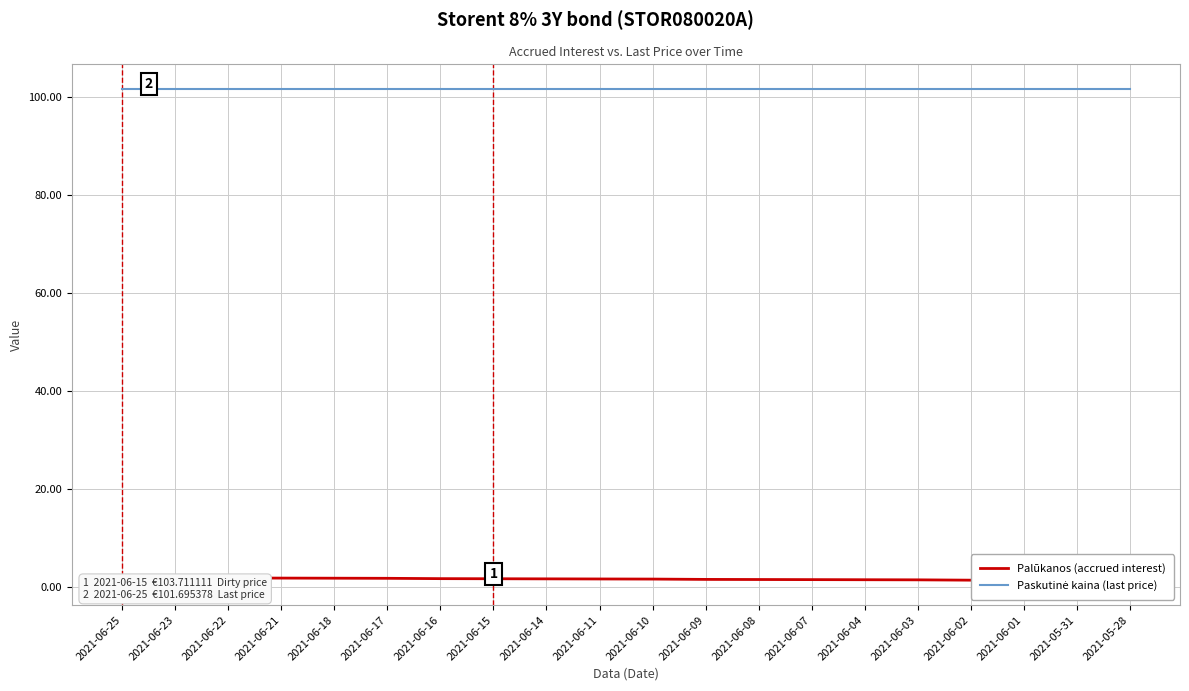

The Palūkanos (accrued interest) series shows 1.1 at 2021-06-15. True or false?

False